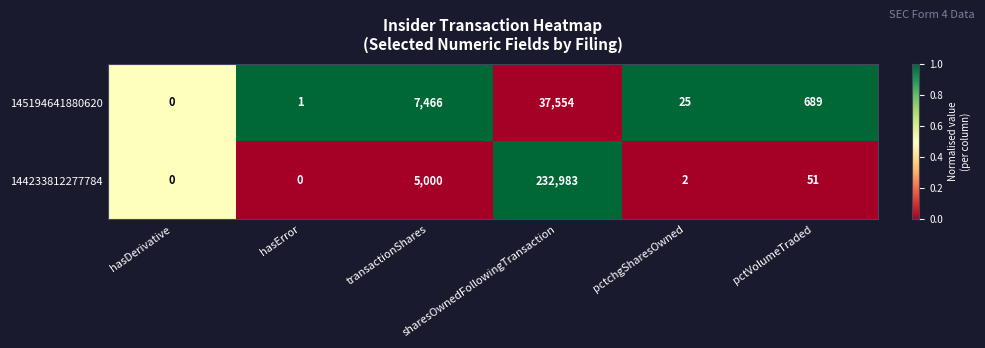

What is the difference between the maximum and minimum values in the 145194641880620 series?

37554